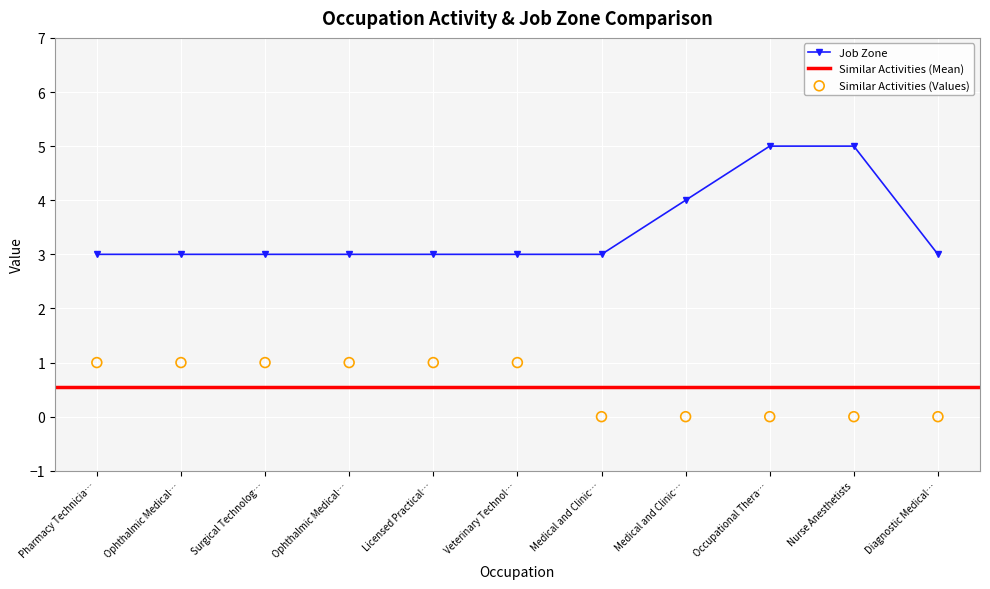

What is the total value across all series at Licensed Practical…?

4